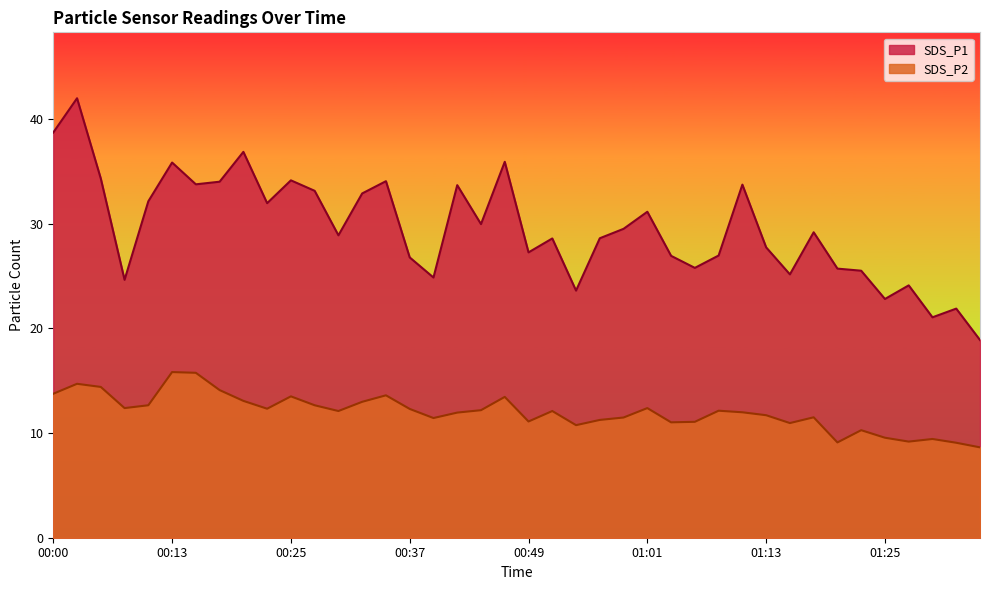

What is the label of the 5th point from the right?

01:25